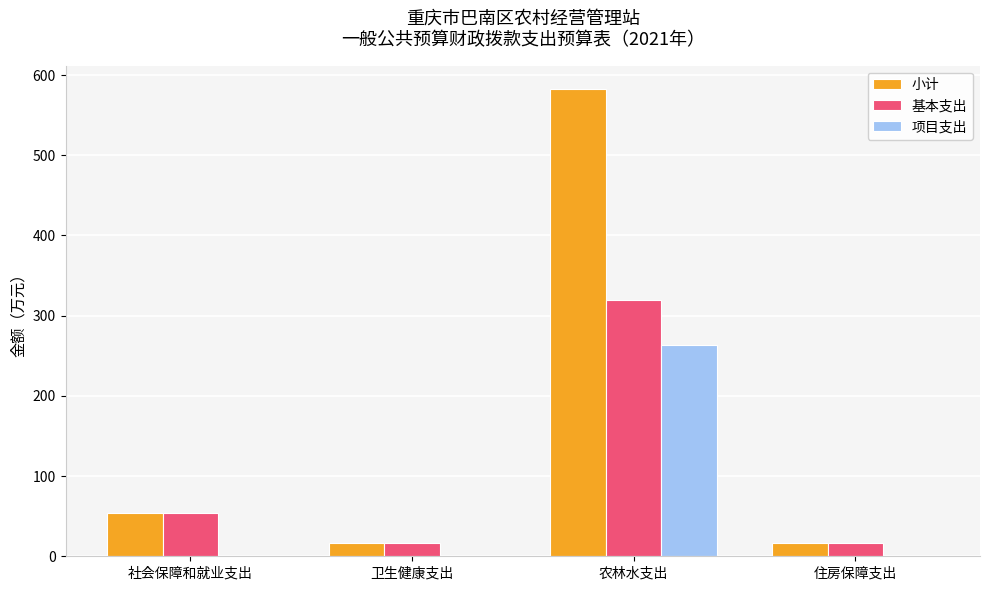

Which category has the highest value across all series?

农林水支出